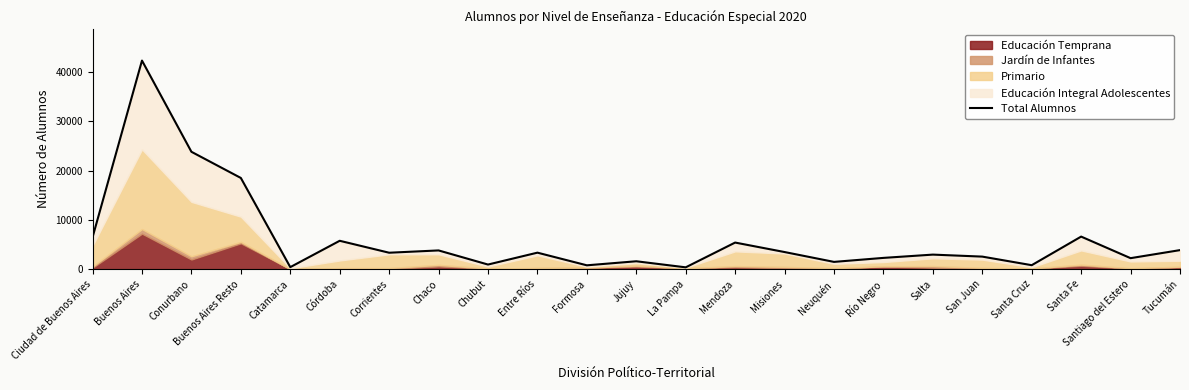

Reading left to right, extract all data points from this chart.

6468	42297	23802	18495	412	5755	3334	3800	936	3347	781	1602	371	5395	3473	1475	2286	2952	2546	807	6604	2231	3863